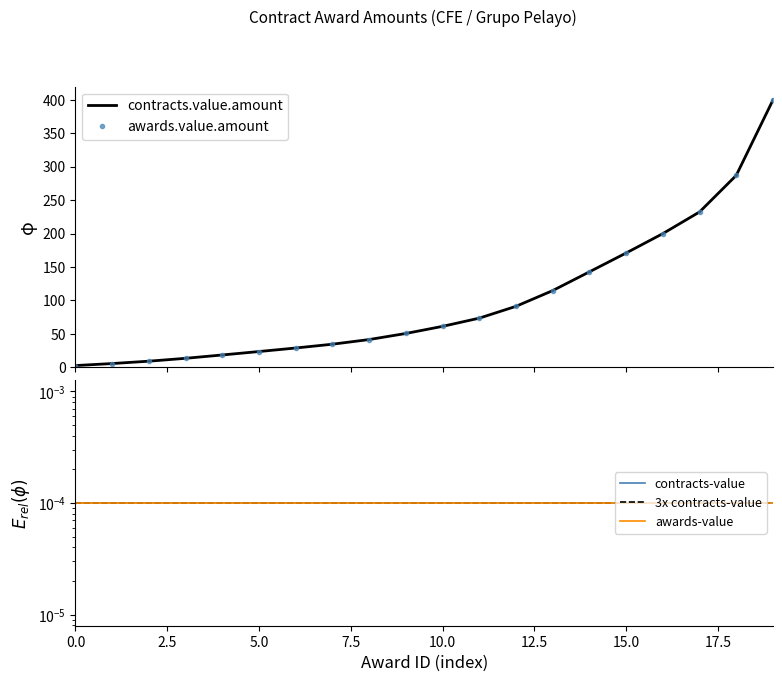

What position from the right is 16?

4